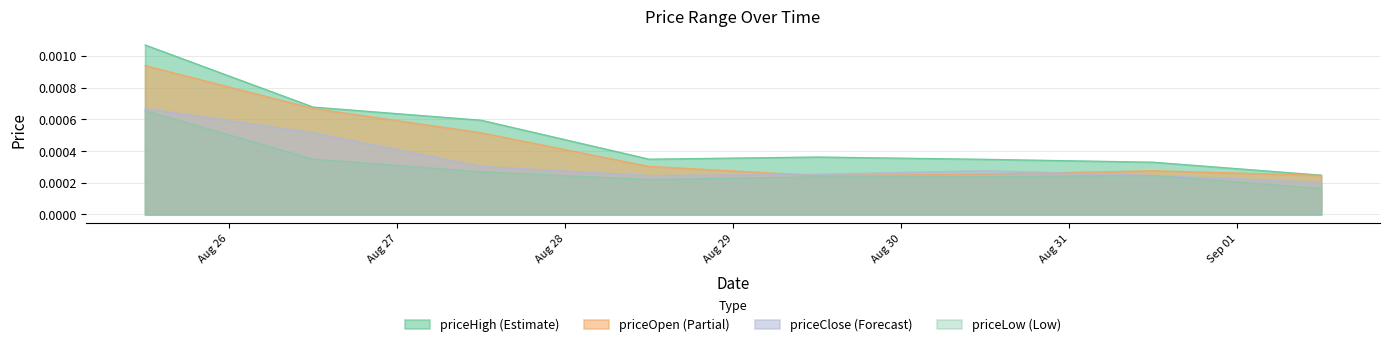

The value of priceHigh at 1756641600000 is 0.0. True or false?

False